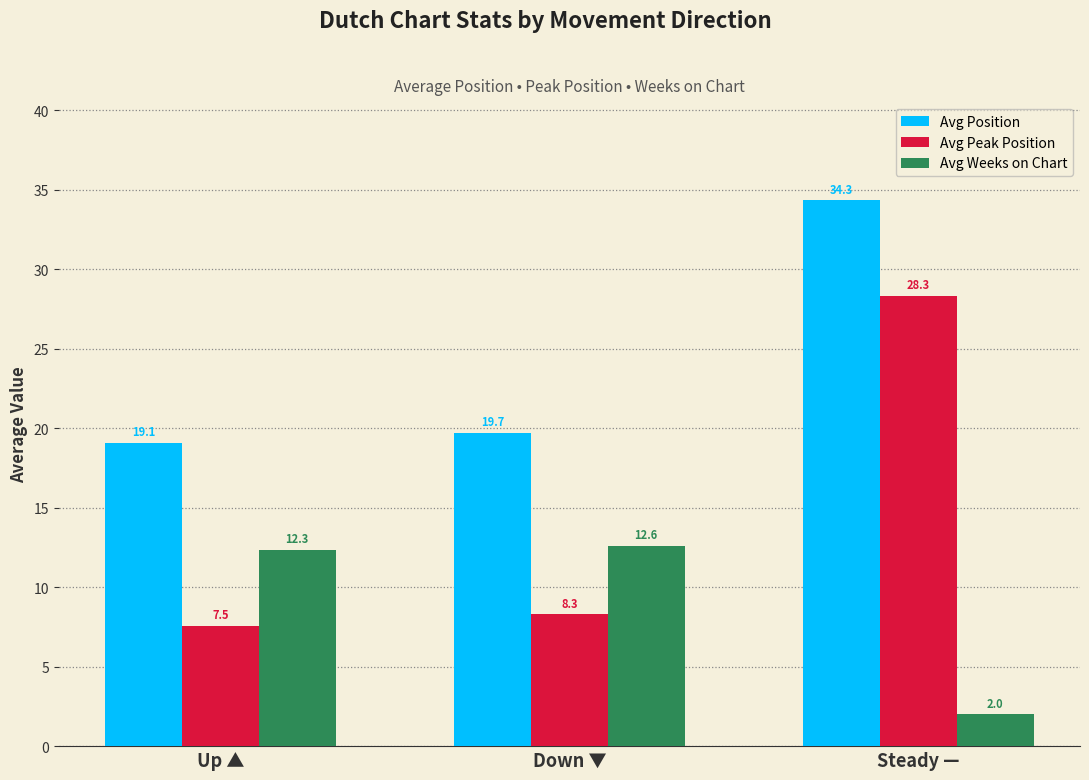

What is the difference between the maximum and second lowest values in the Avg Weeks on Chart series?

0.2